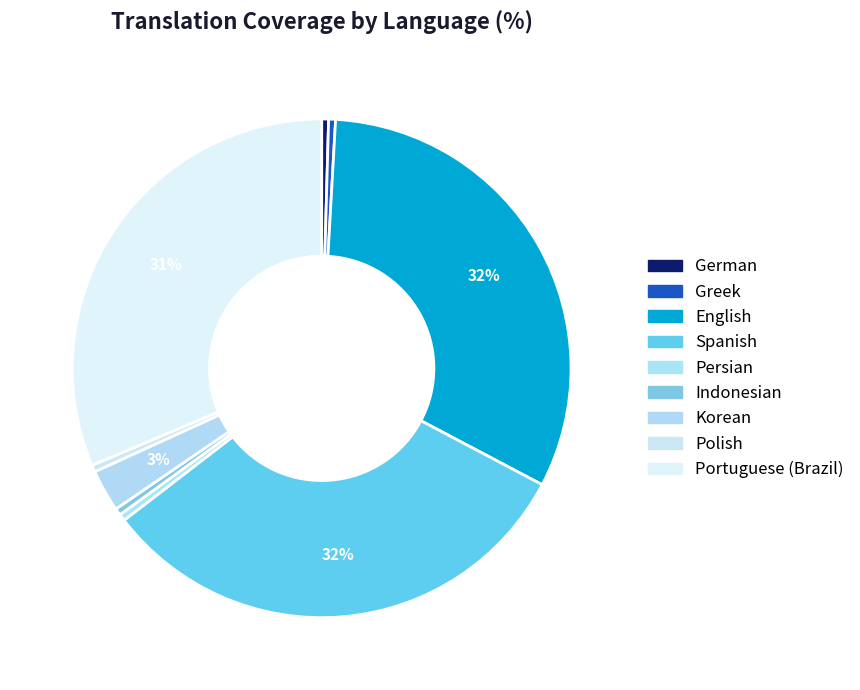

How many segments does this pie chart have?

9